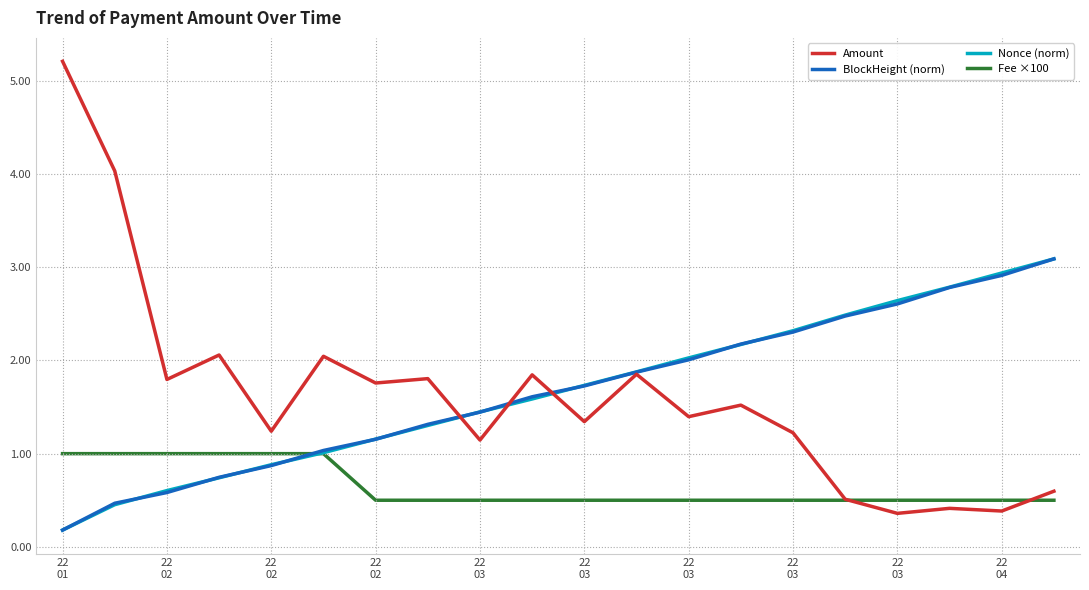

Which series has the widest spread of values?

Amount